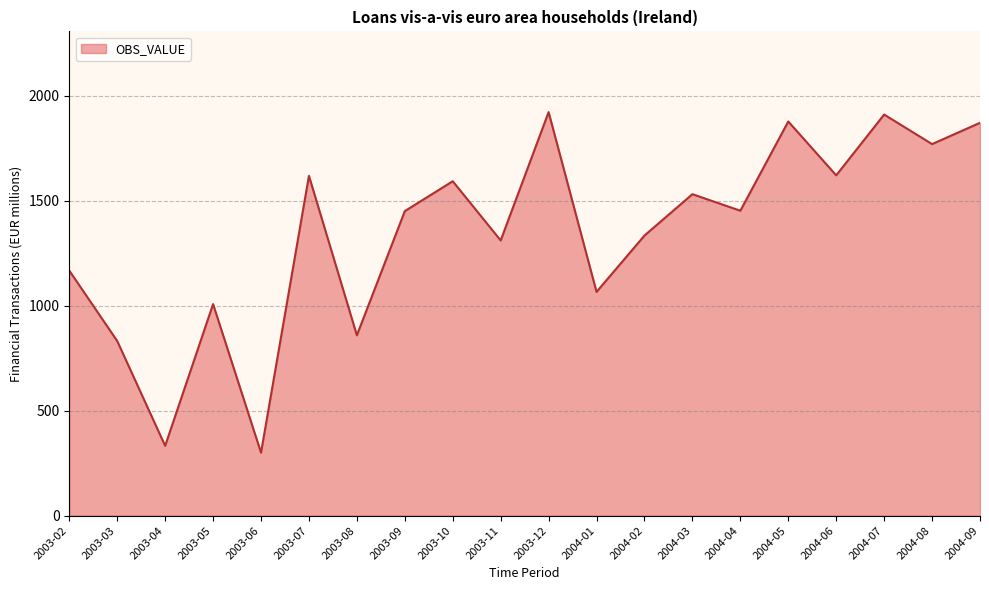

What is the approximate value at 2004-08?

1769.9